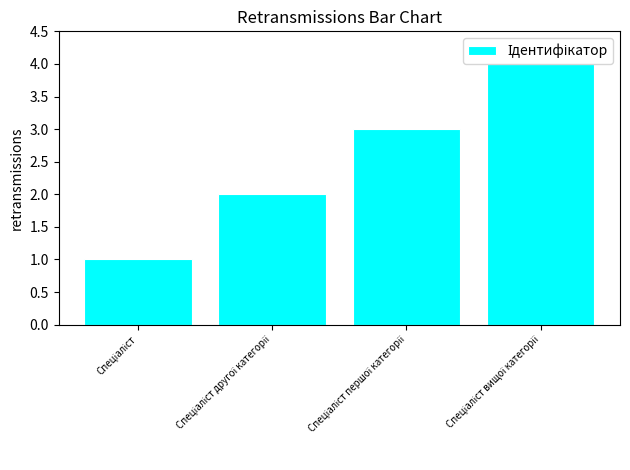

Are the bars grouped side by side (vs. stacked)?

No